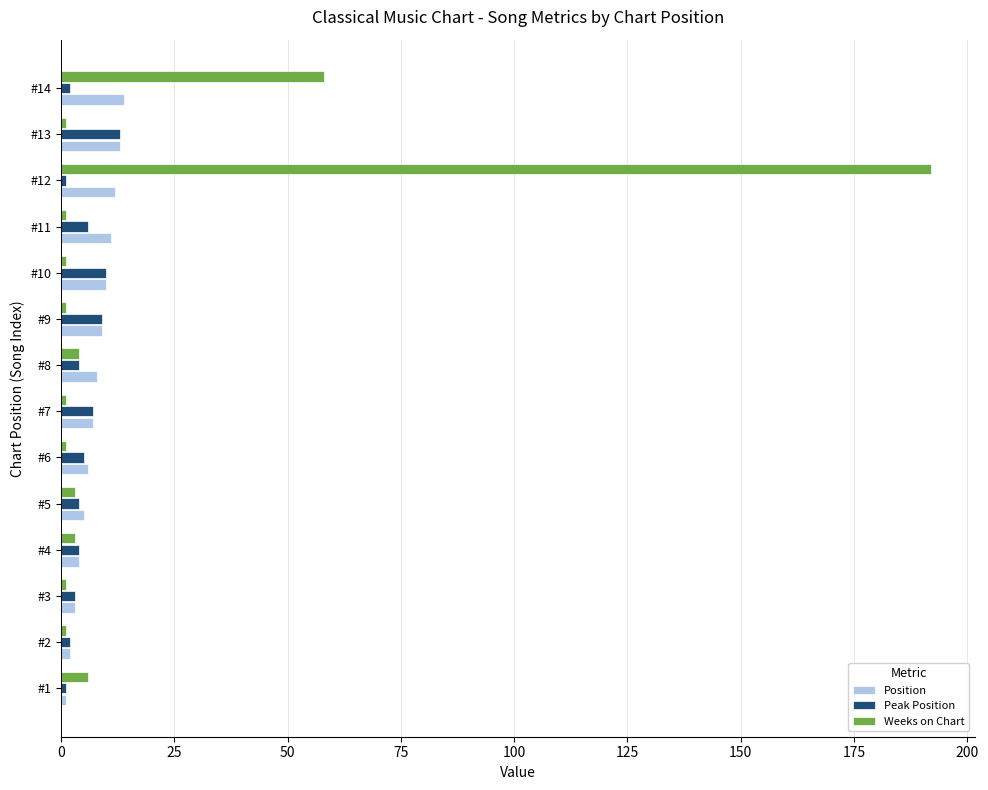

At which label is Weeks on Chart closest to 96?

#14